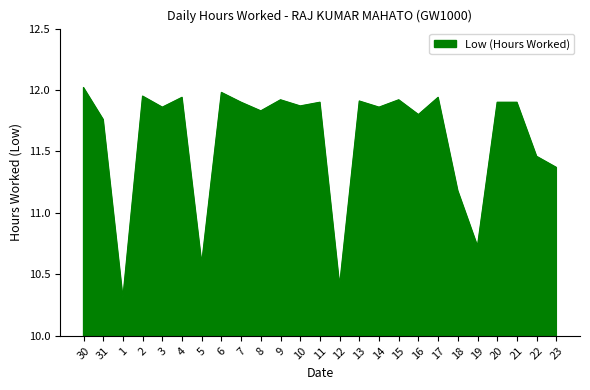

At which category does the data reach its first local peak?

2